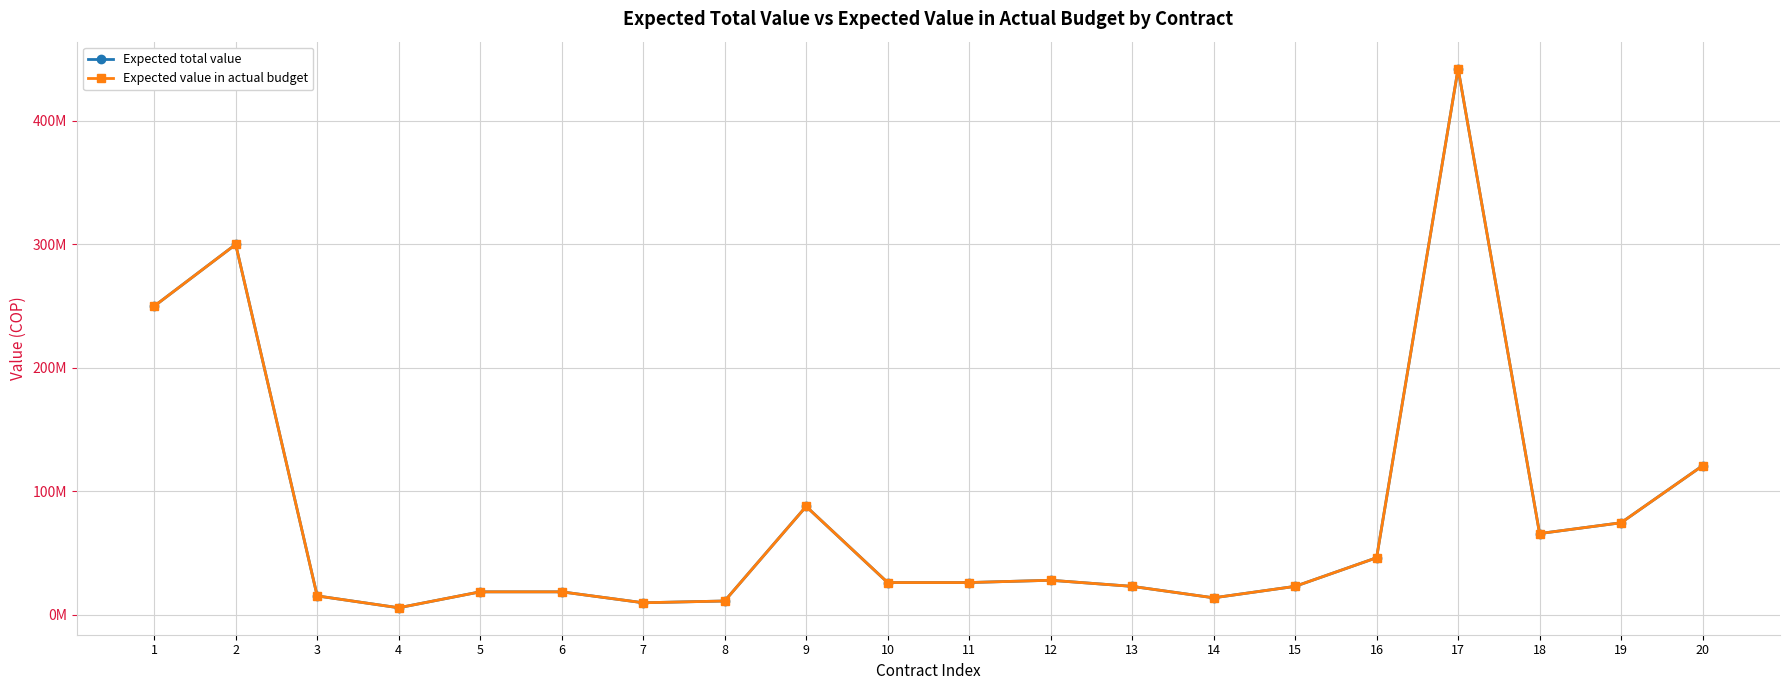

Is this an area chart (filled region under the line)?

No